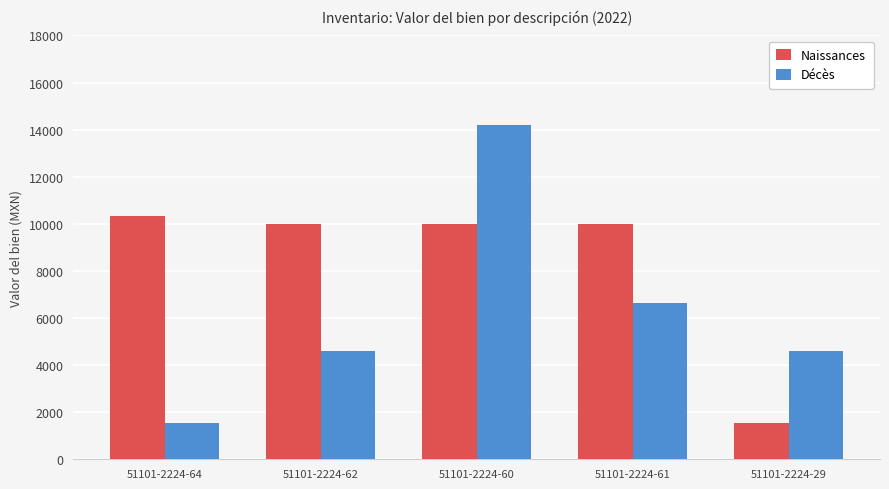

Is the value of Décès at 51101-2224-60 greater than the value of Naissances at 51101-2224-62?

Yes